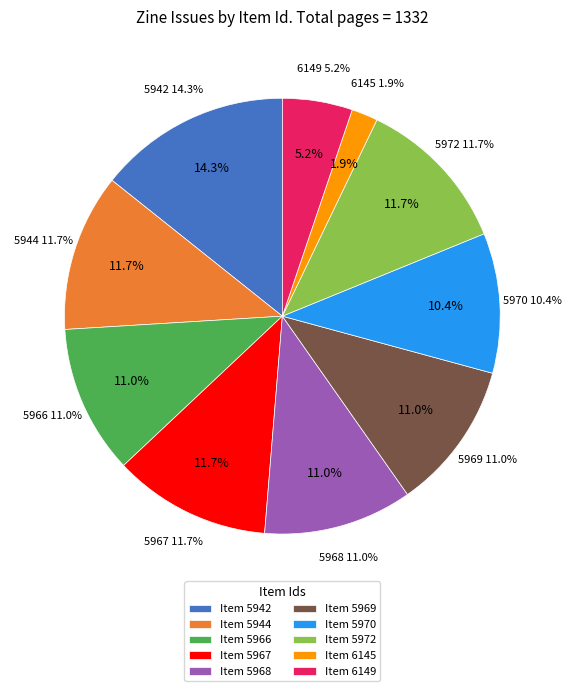

Count the number of slices in the pie.

10